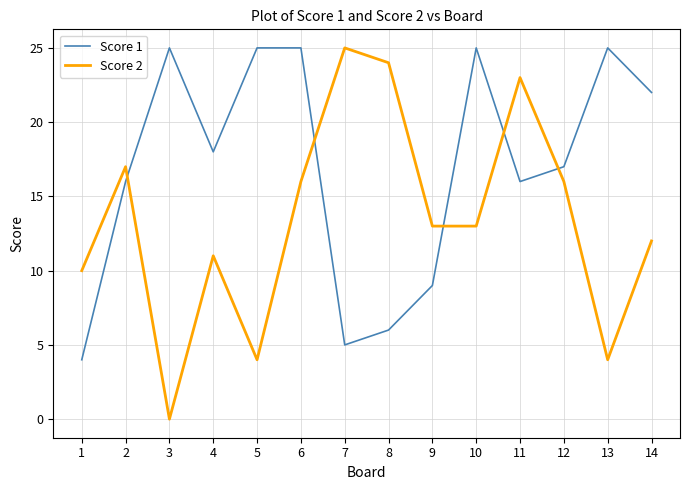

True or false: Score 1 and Score 2 cross at least once.

True